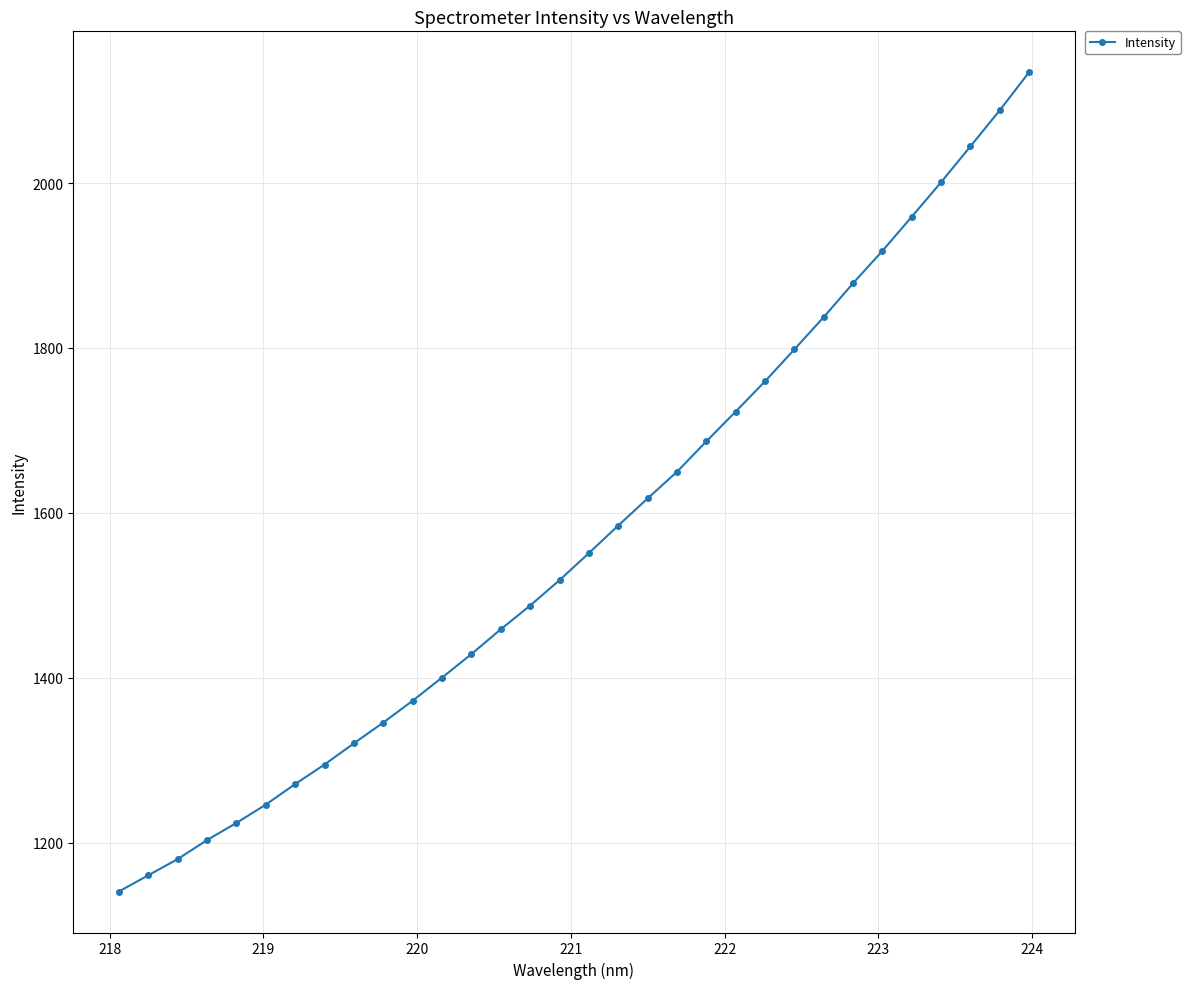

Does the chart display data point markers on the line(s)?

Yes